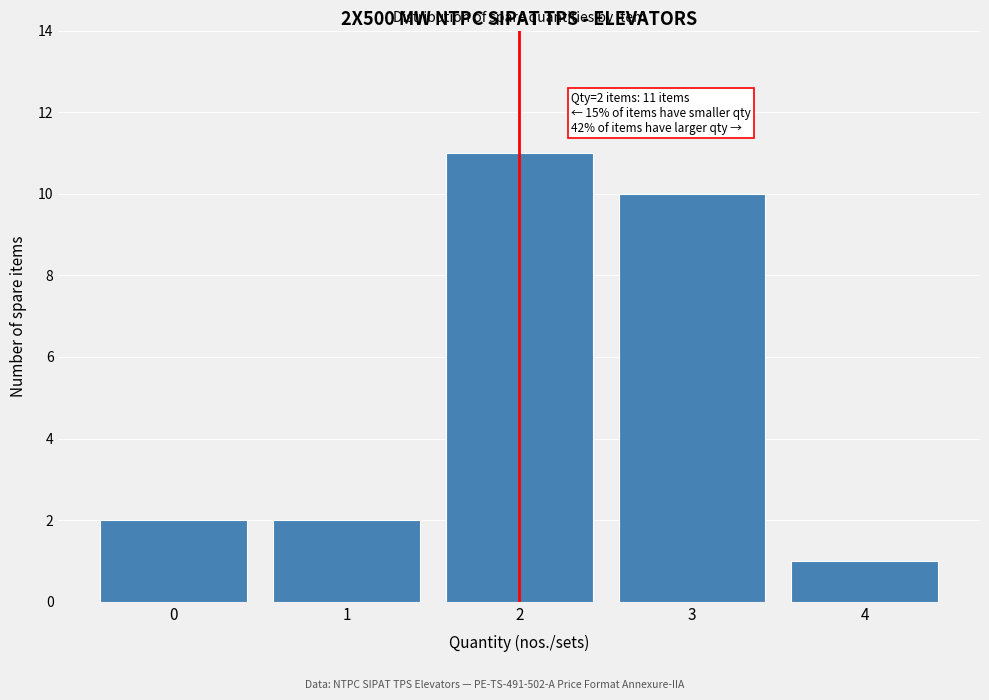

Reading left to right, list all the values displayed in this chart.

2	2	11	10	1